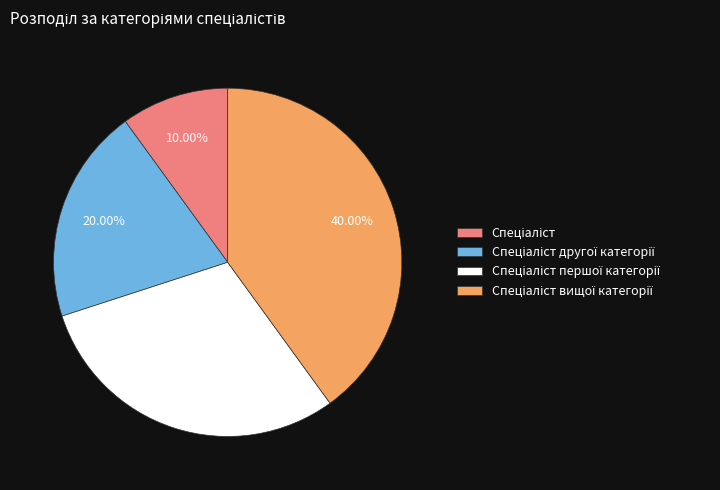

Is there a majority slice in this chart?

No